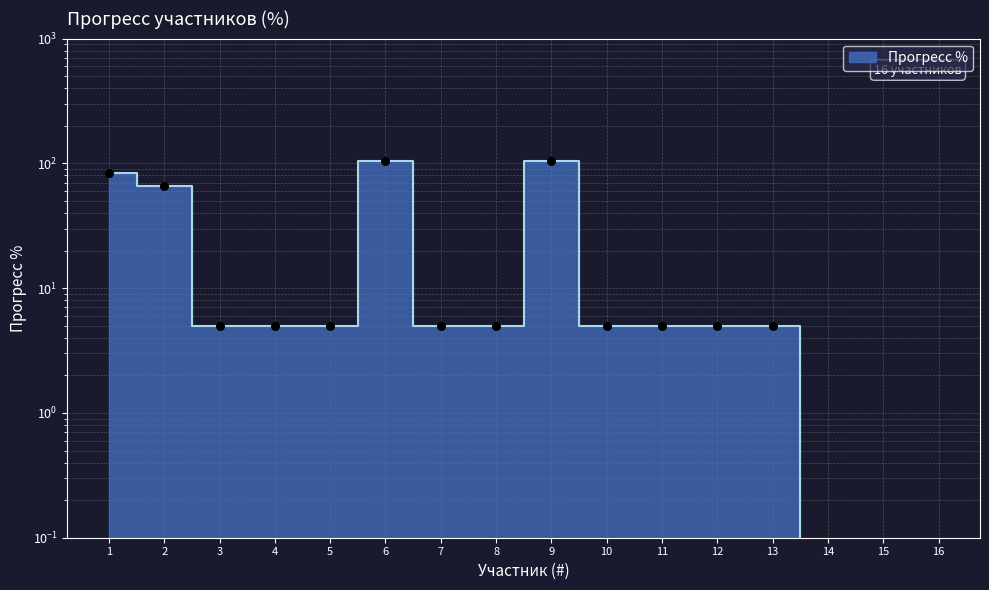

Approximately how many times larger is the value at 3 compared to 10?

1.0